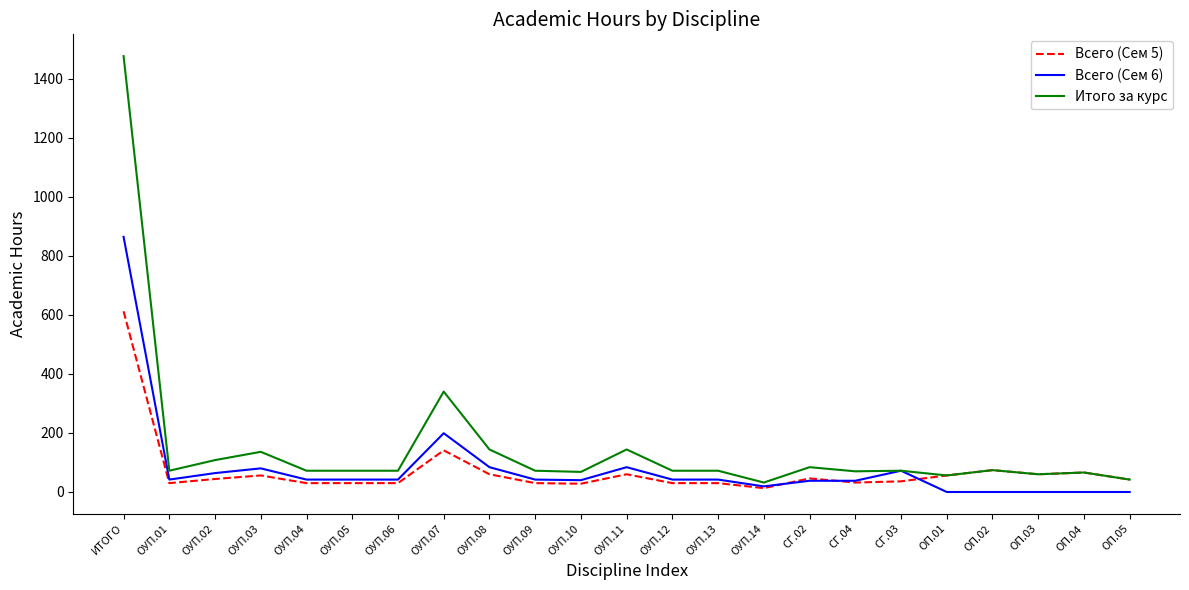

The value of Всего (Сем 6) at СГ.03 is 72. True or false?

True